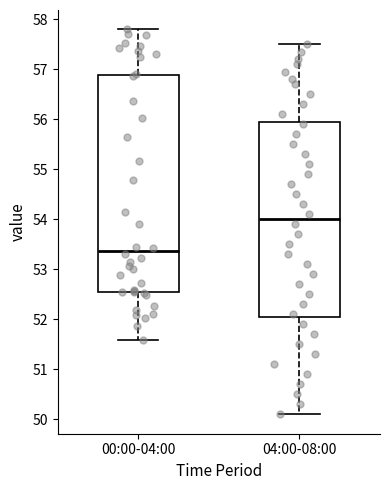

Reading left to right, read every box against the y-axis: the position of its median line, the range the box covers, and the ends of its whiskers. The values are not printed on the chart, so give them approximately, as read against the axis.

00:00-04:00: median 53.4, box 52.6 to 56.9, whiskers 51.6 to 57.8
04:00-08:00: median 54.0, box 52.1 to 56.0, whiskers 50.1 to 57.5